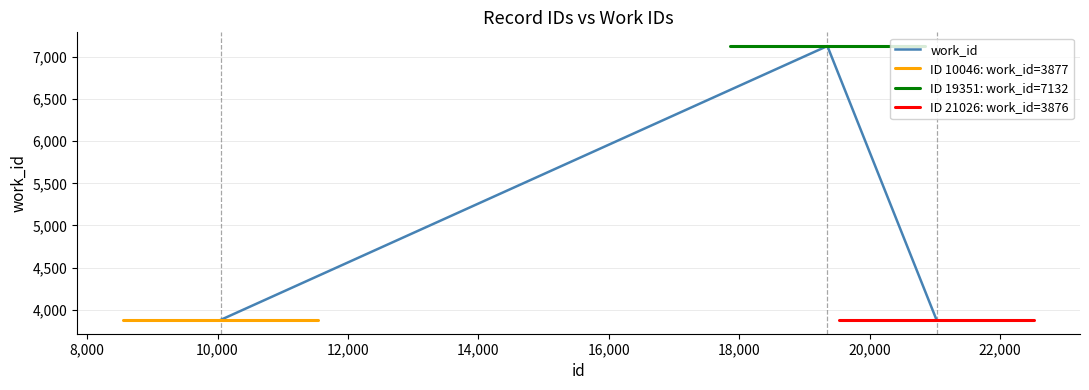

What is the difference between the values at 21026 and 19351?

3256